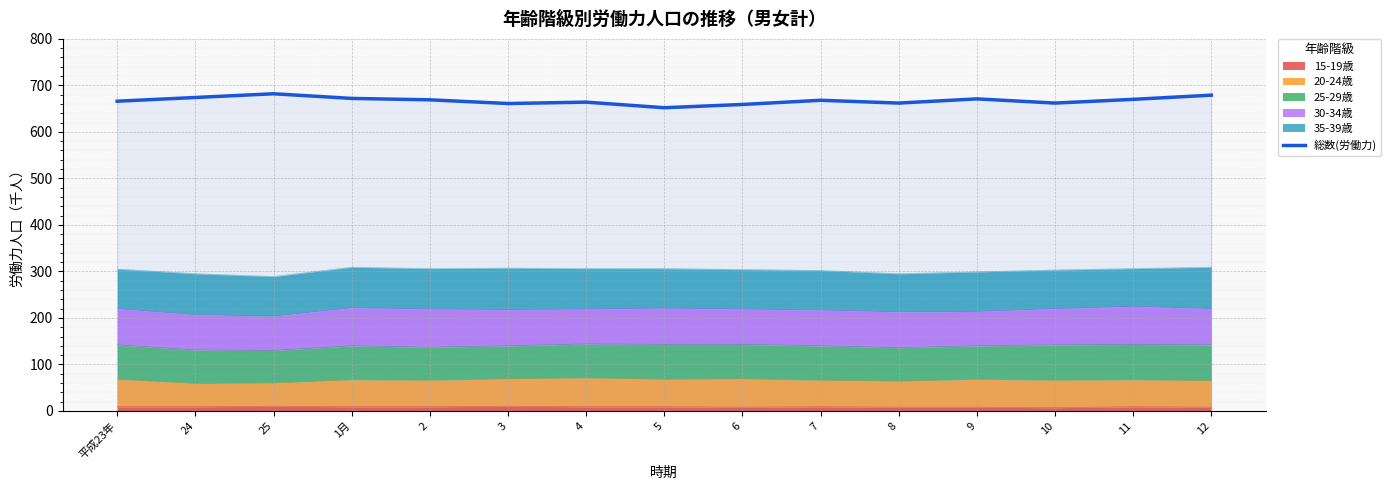

How many interior local peaks (higher than both neighbors) does the data have?

4